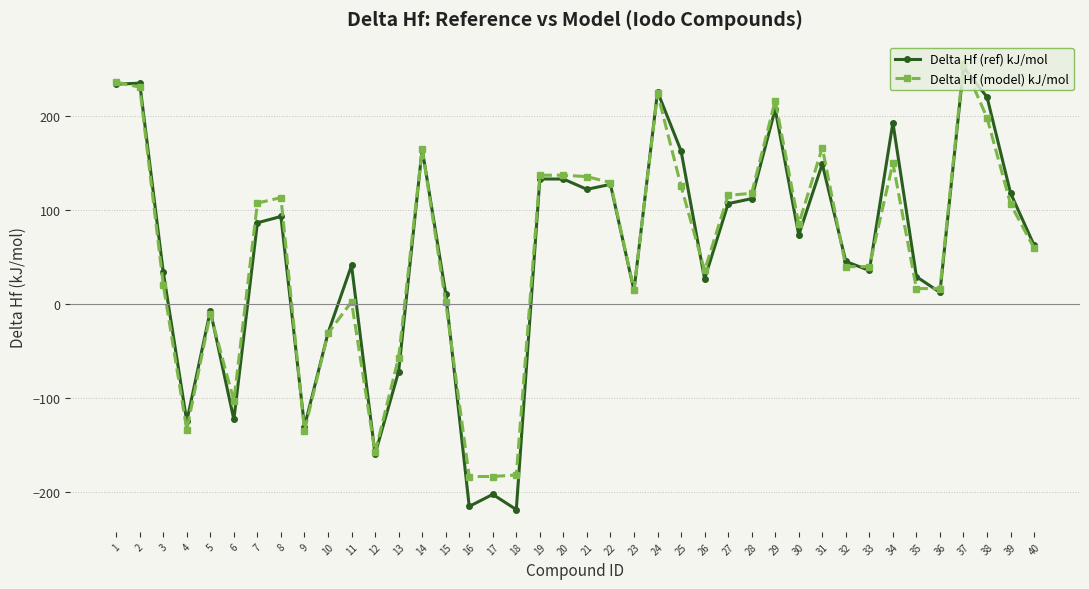

How many lines are shown in the chart?

2